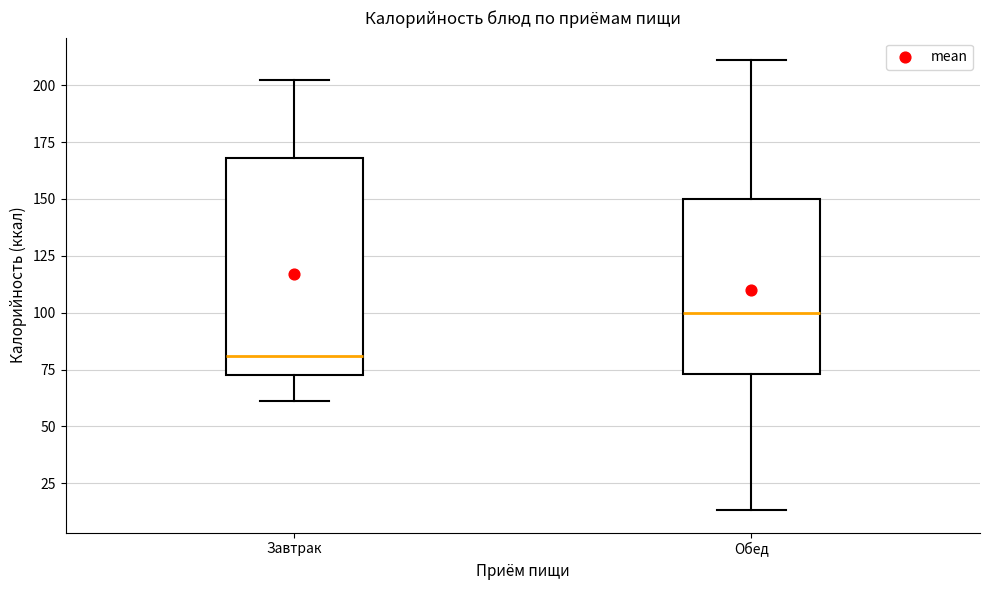

Reading left to right, transcribe this box plot: for each box, give where its median line is, the range the box spans, and where its two whiskers end, as read against the y-axis. The values are not printed on the chart, so give them approximately, as read against the axis.

Завтрак: median 80, box 75 to 170, whiskers 60 to 200
Обед: median 100, box 75 to 150, whiskers 15 to 210